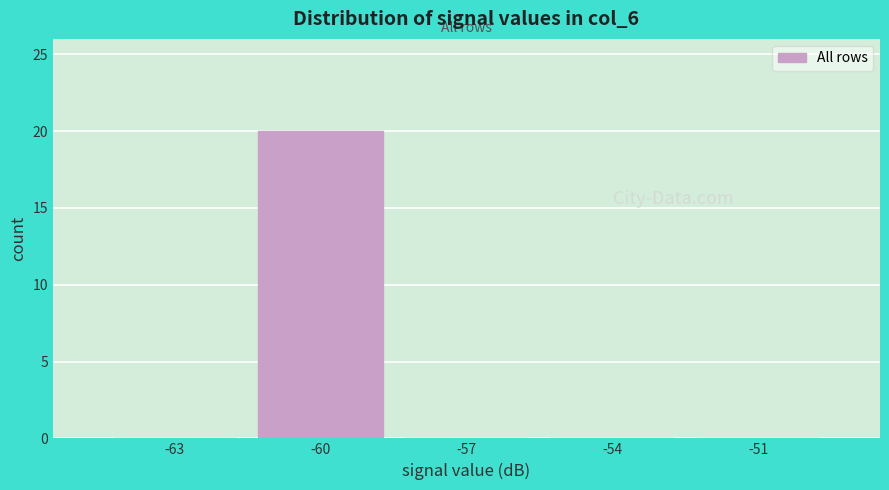

Reading left to right, transcribe all the data shown in this chart.

-63=0	-60=20	-57=0	-54=0	-51=0